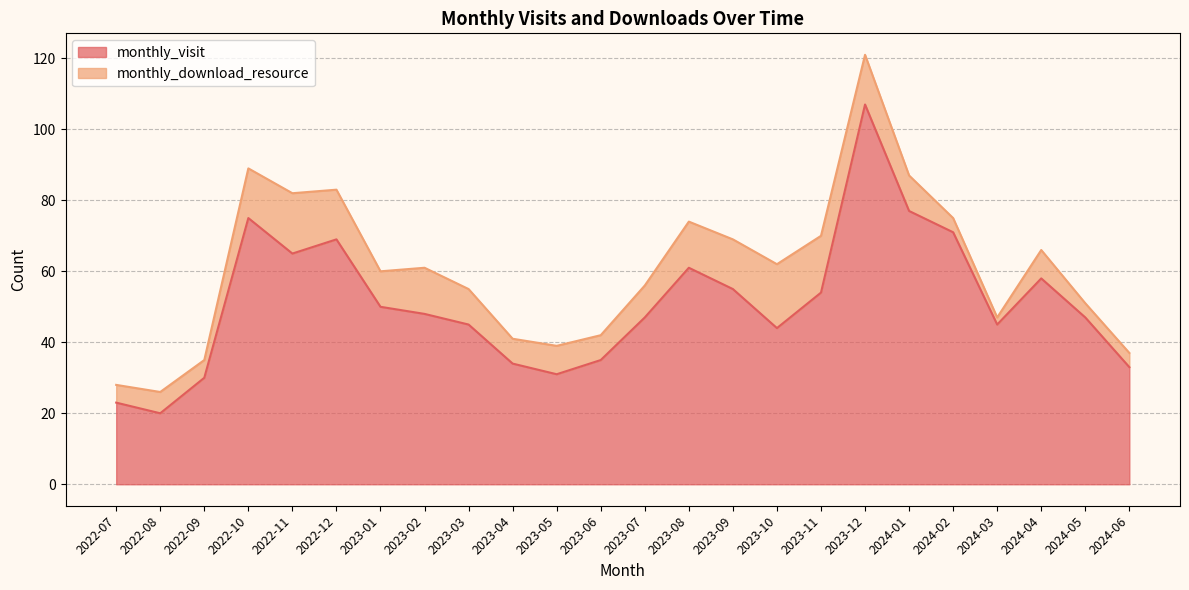

The value at 2024-01 is 29. True or false?

False